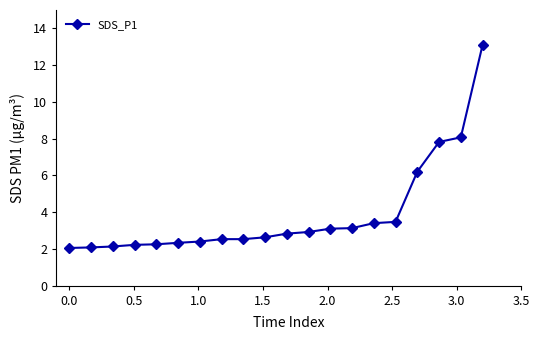

What is the value of the 15th point from the left?

3.4